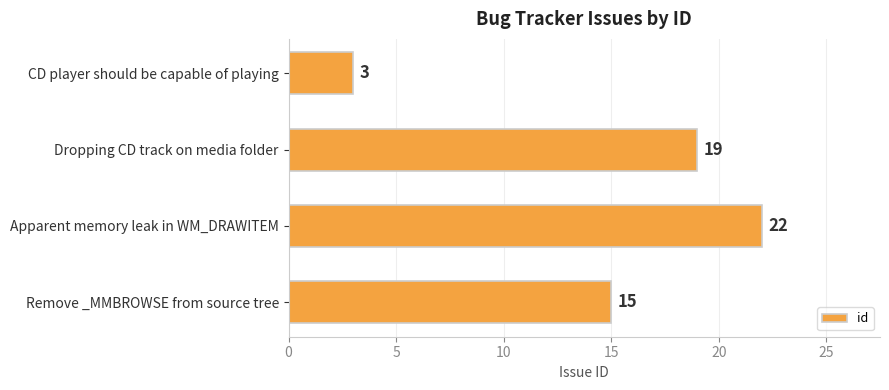

What is the change in value from Apparent memory leak in WM_DRAWITEM to Remove _MMBROWSE from source tree?

-7